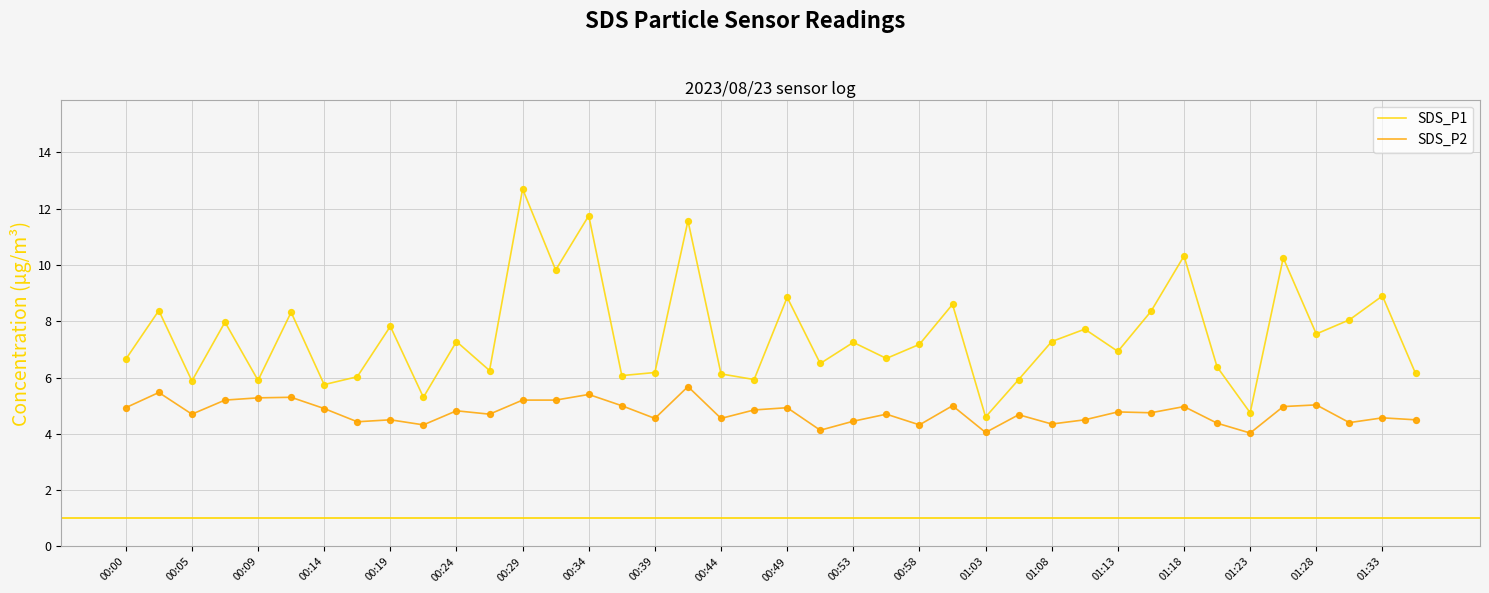

Which series has the largest total across all categories?

SDS_P1